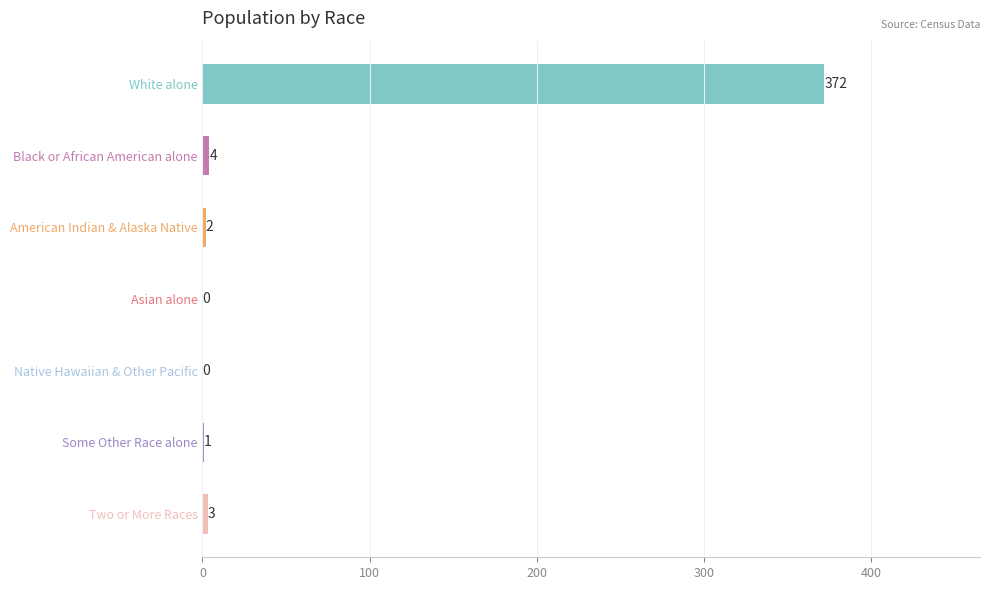

Reading top to bottom, extract all data points from this chart.

White alone=372	Black or African American alone=4	American Indian & Alaska Native=2	Asian alone=0	Native Hawaiian & Other Pacific=0	Some Other Race alone=1	Two or More Races=3